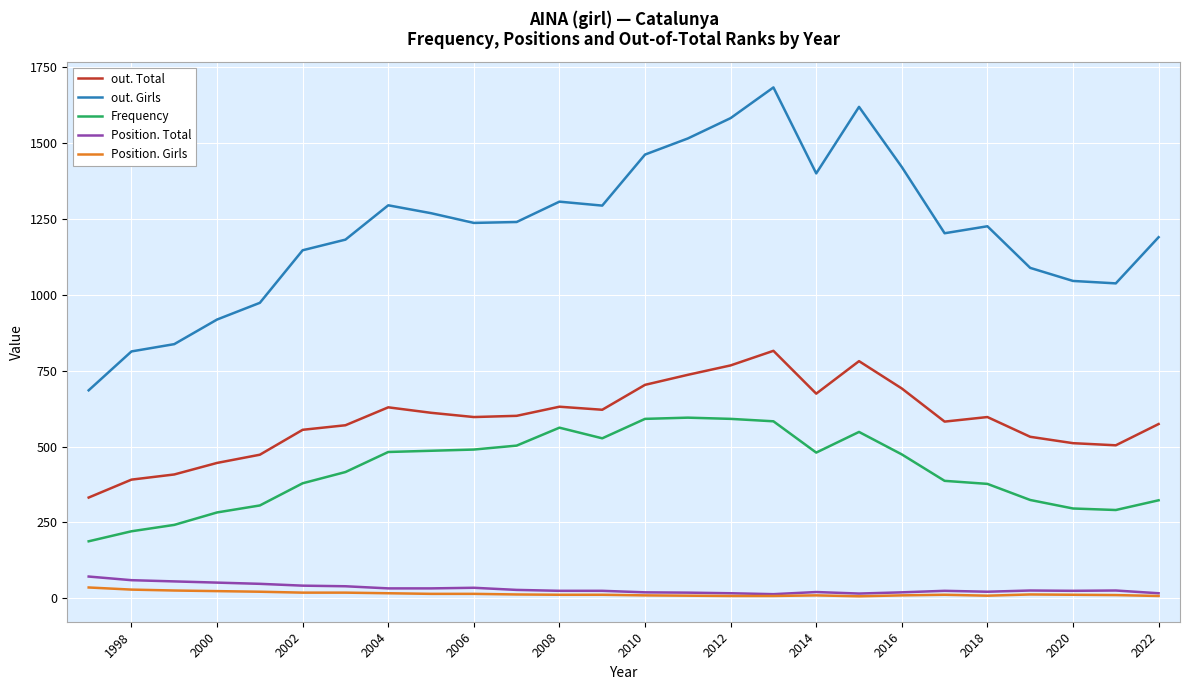

Which series has the largest range (max minus min)?

out. Girls